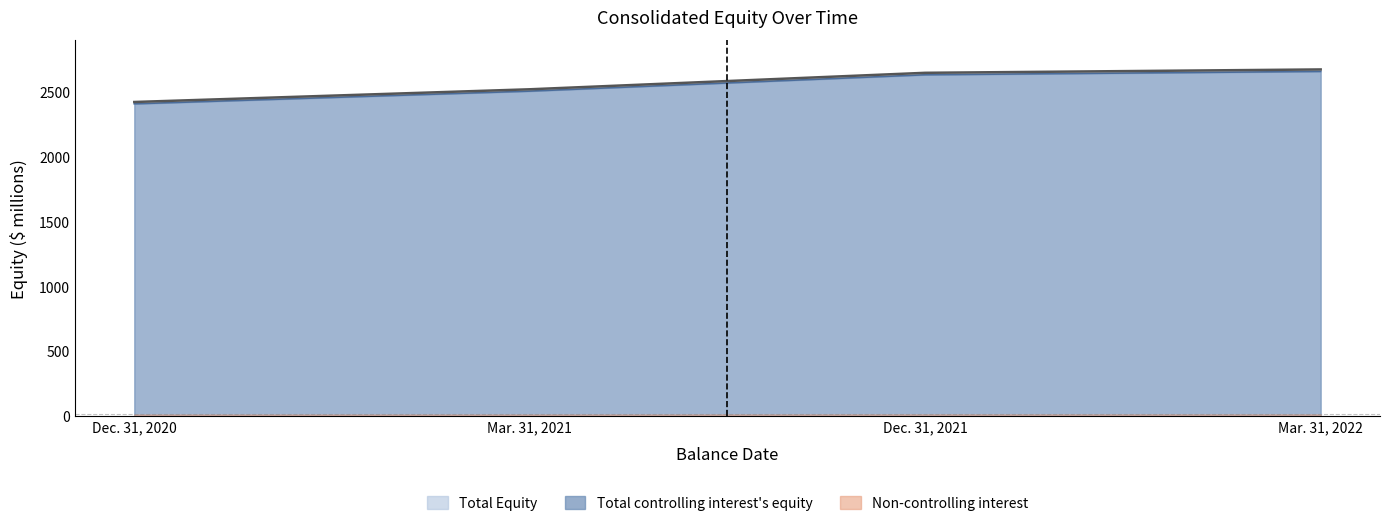

What is the ratio of the value at Mar. 31, 2021 to the value at Mar. 31, 2022?

0.9